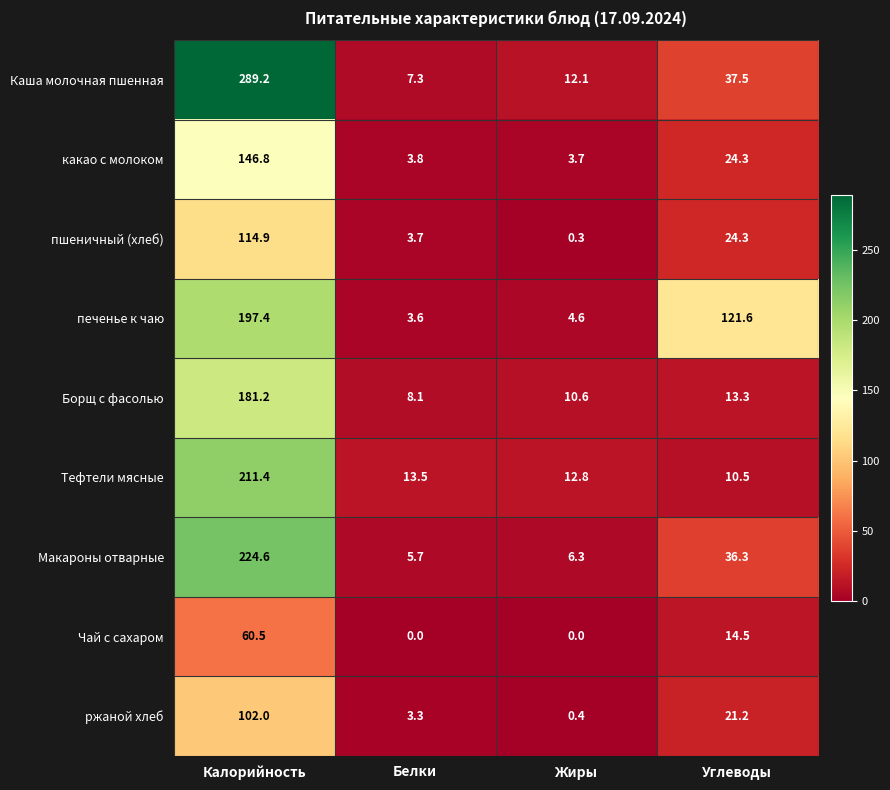

The какао с молоком series shows 3.8 at Белки. True or false?

True